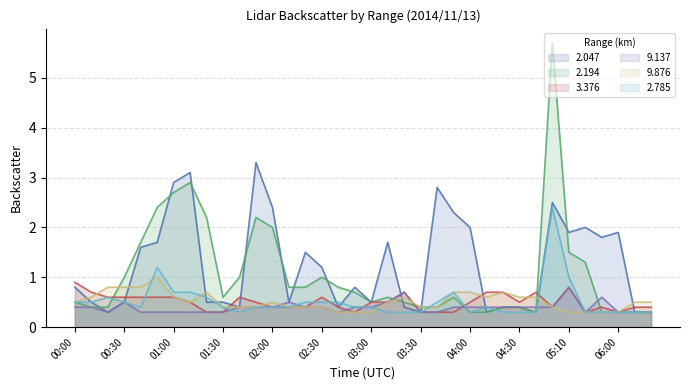

How many lines are shown in the chart?

6